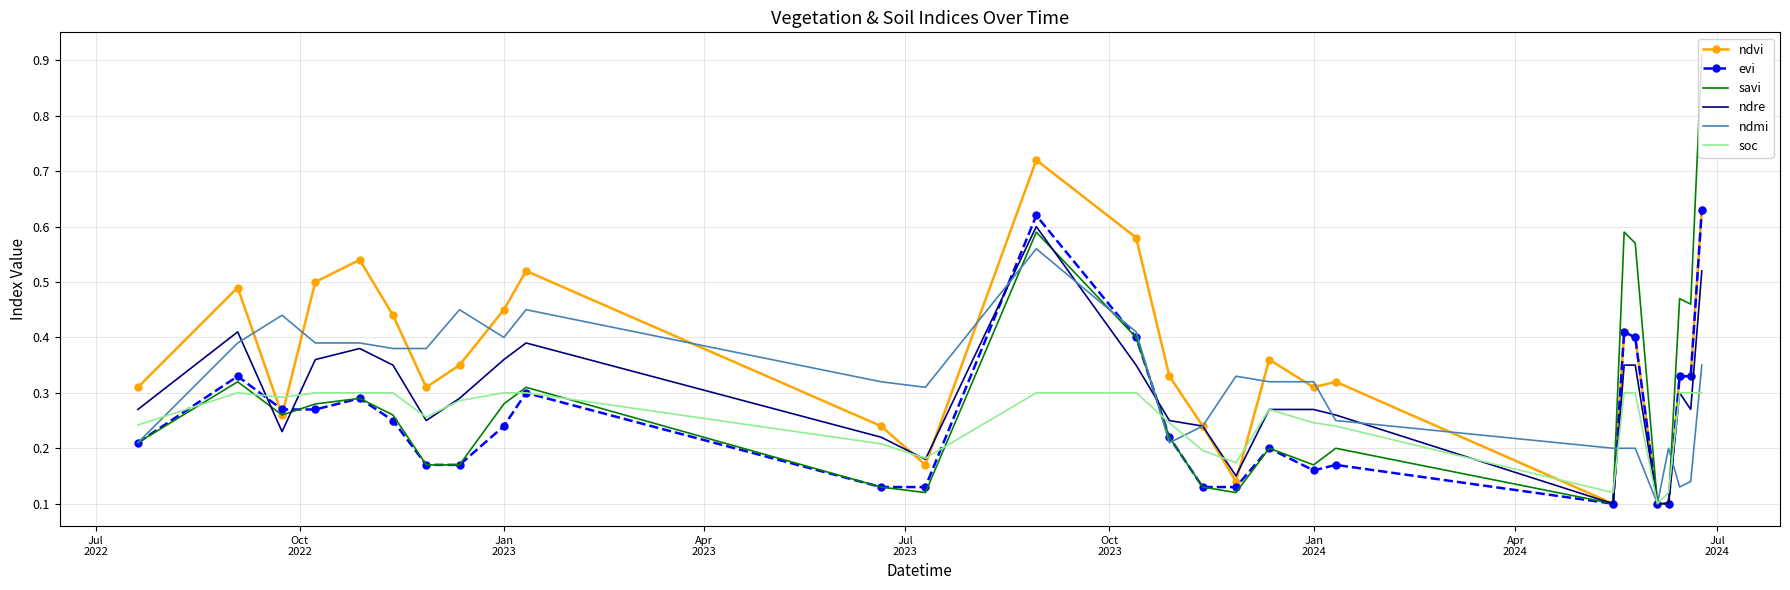

True or false: evi and ndre cross at least once.

True